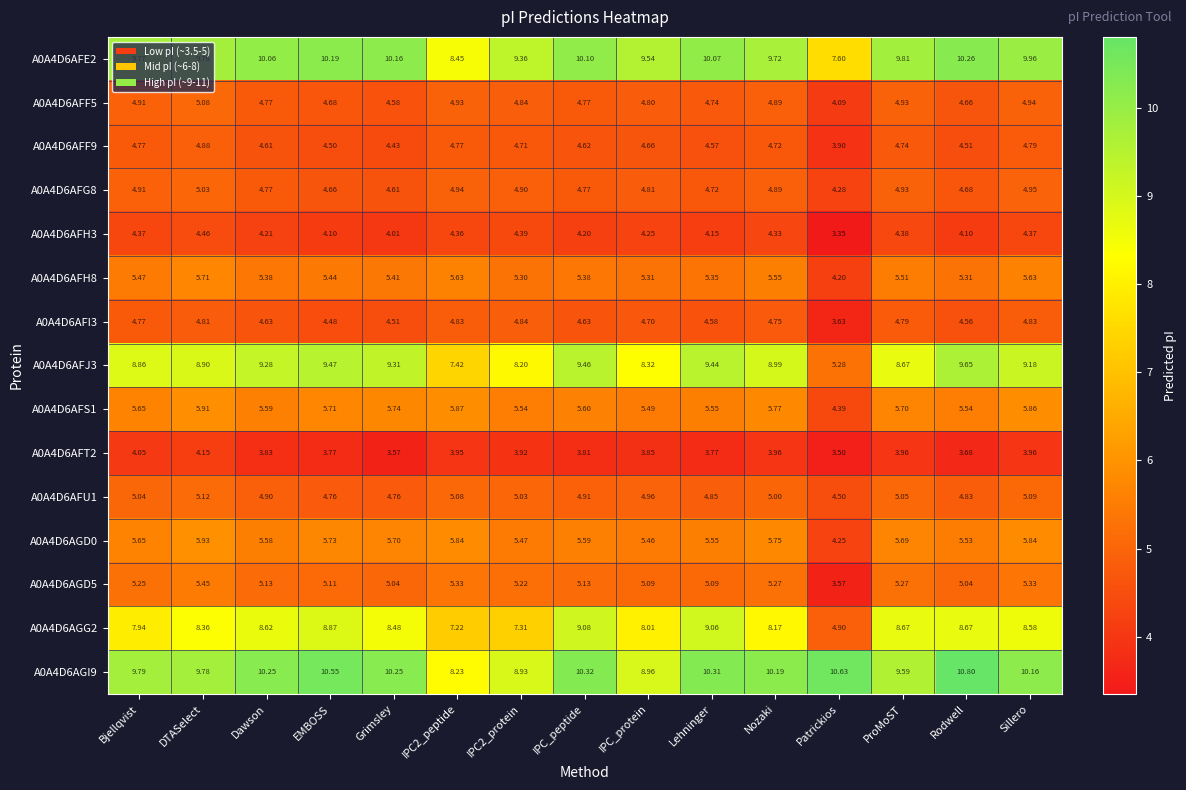

Where does the A0A4D6AFI3 series first go above 4?

Bjellqvist